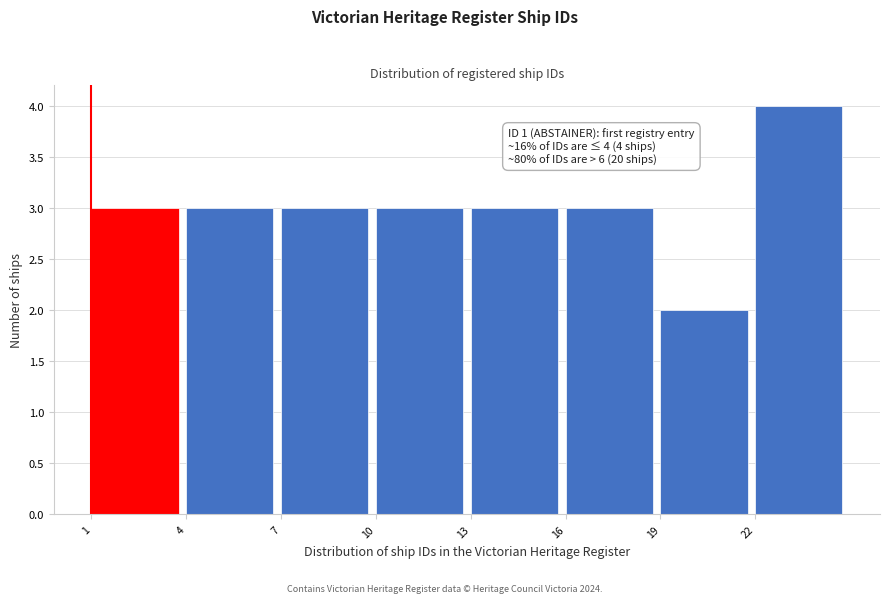

Which range on the x-axis has the tallest bar?

22 to 25